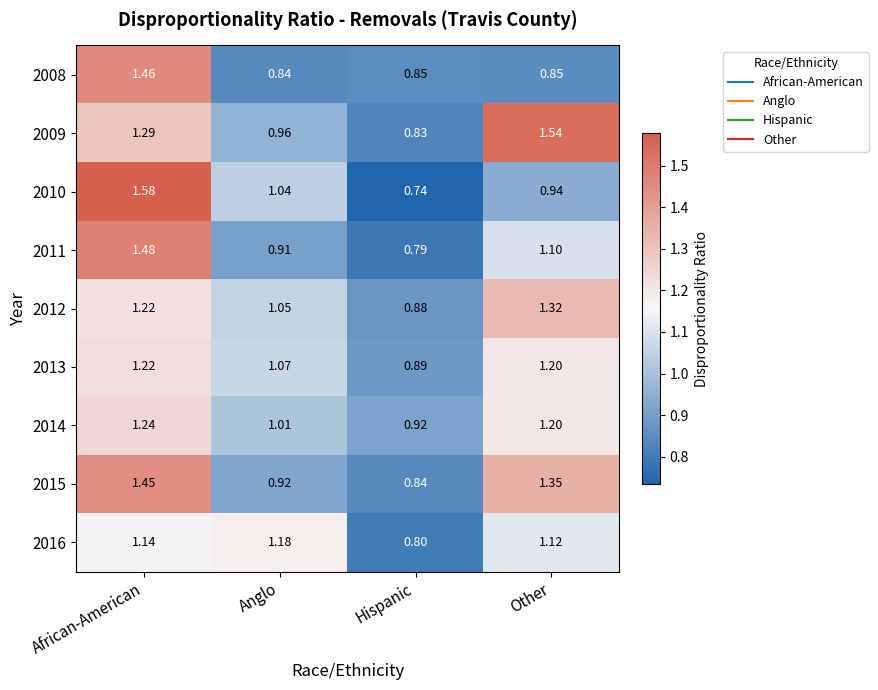

Is the value of 2010 at African-American greater than the value of 2016 at Anglo?

Yes